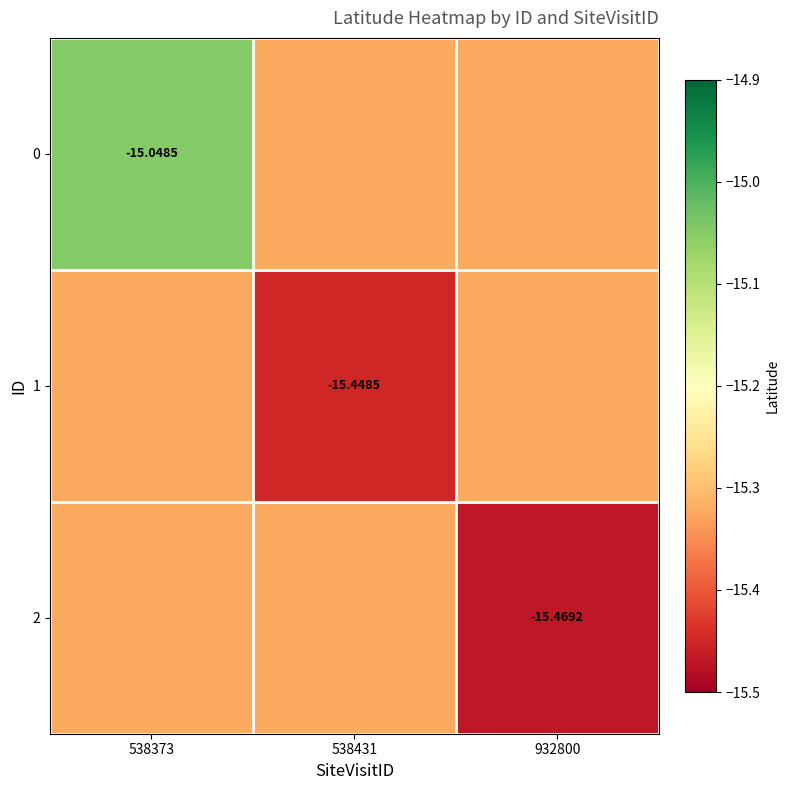

The 0 series shows -3.2 at 538373. True or false?

False